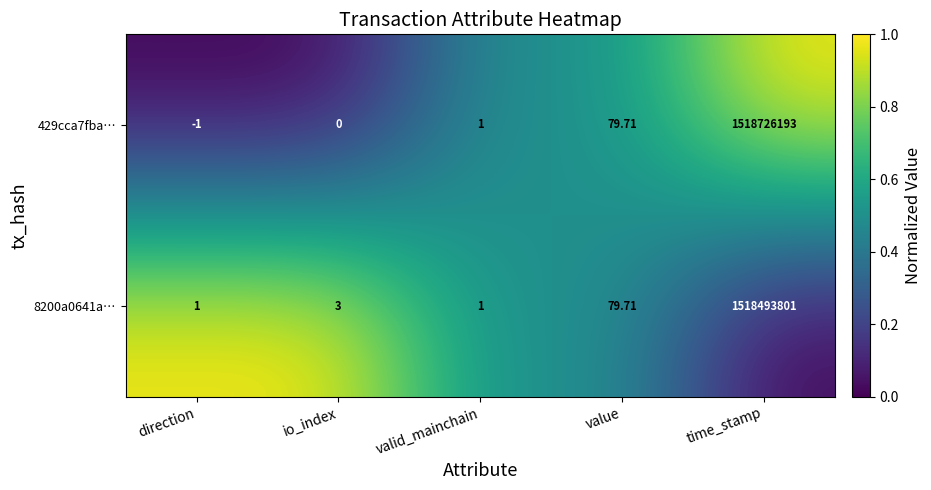

At which label is 8200a0641a… closest to 759246901?

value